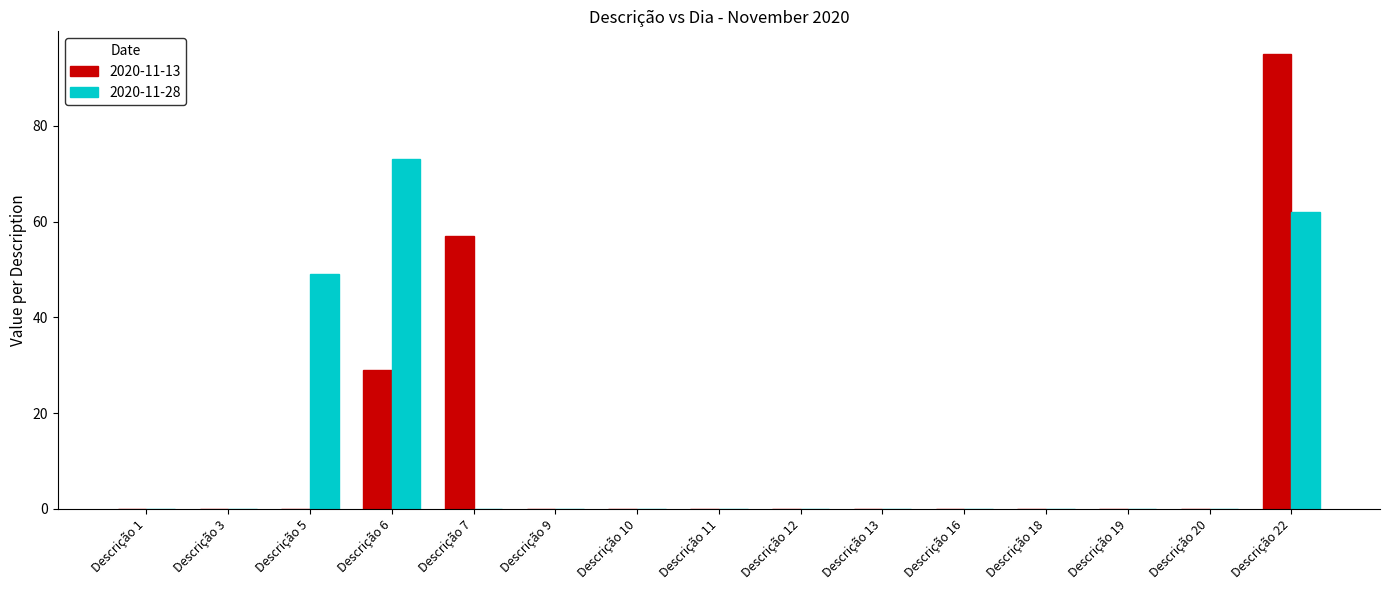

Reading right to left, list all the values displayed in this chart.

2020-11-13: 95	0	0	0	0	0	0	0	0	0	57	29	0	0	0
2020-11-28: 62	0	0	0	0	0	0	0	0	0	0	73	49	0	0